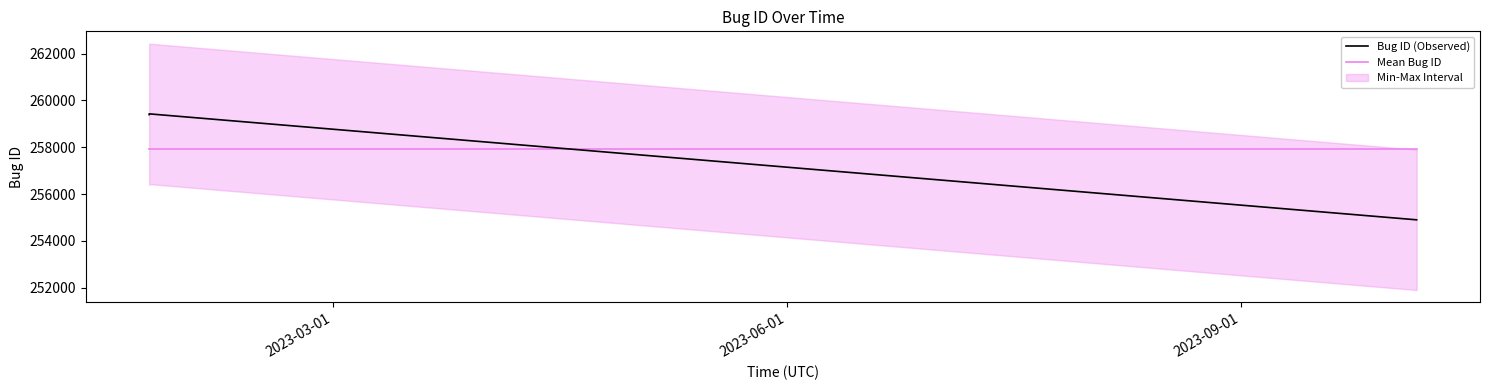

What is the average value of the Mean Bug ID series?

257905